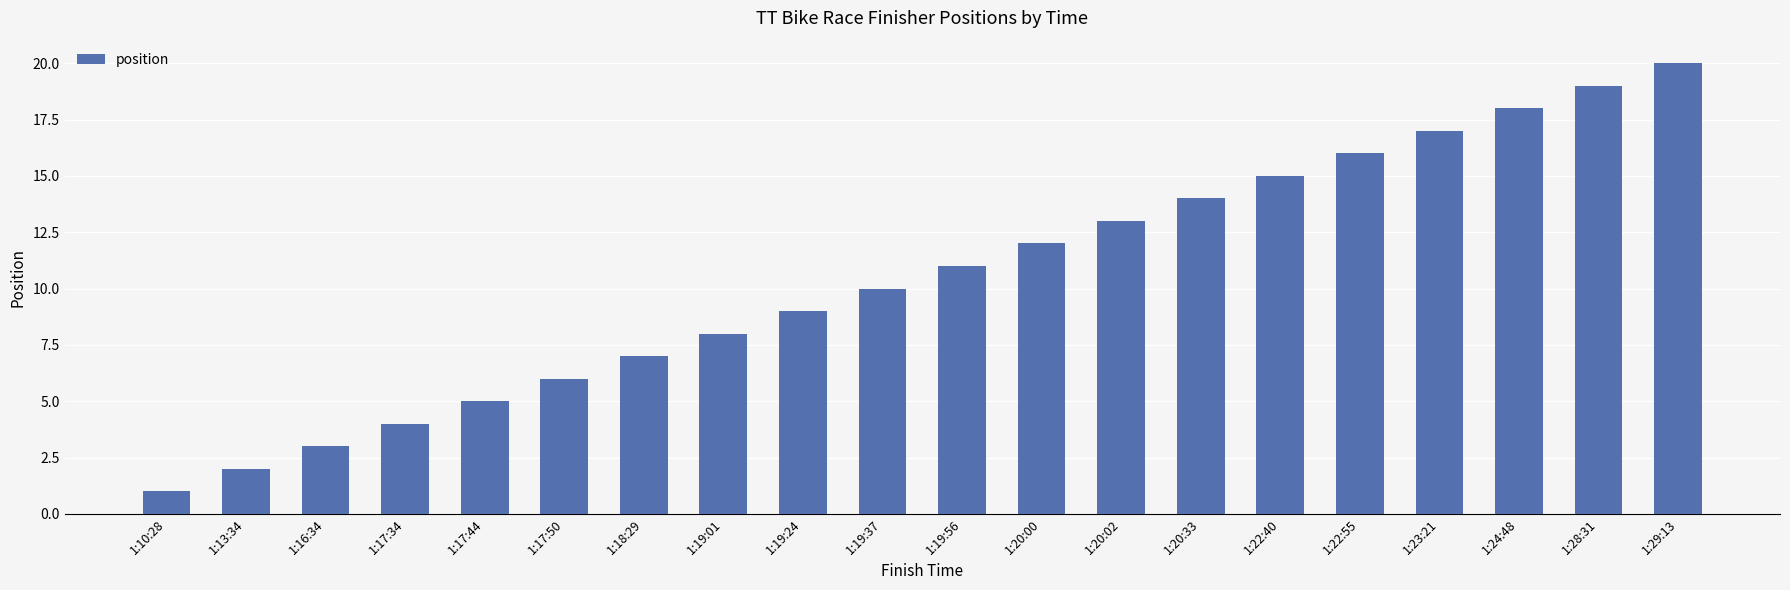

How many categories are shown in the chart?

20